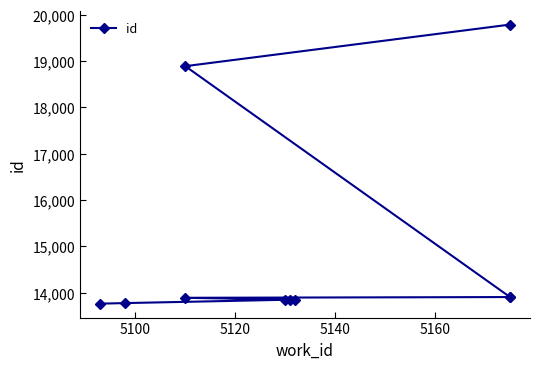

Reading left to right, what are all the values shown in this chart?

13764	13776	13847	13848	13849	13890	13906	13913	18889	19785